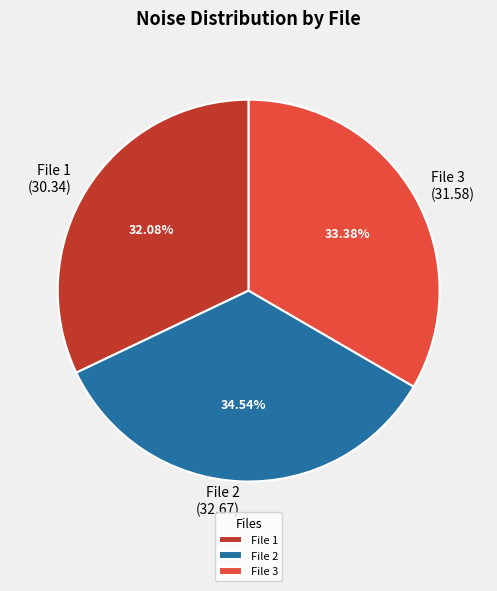

Rank the categories by value from highest to lowest.

File 2, File 3, File 1